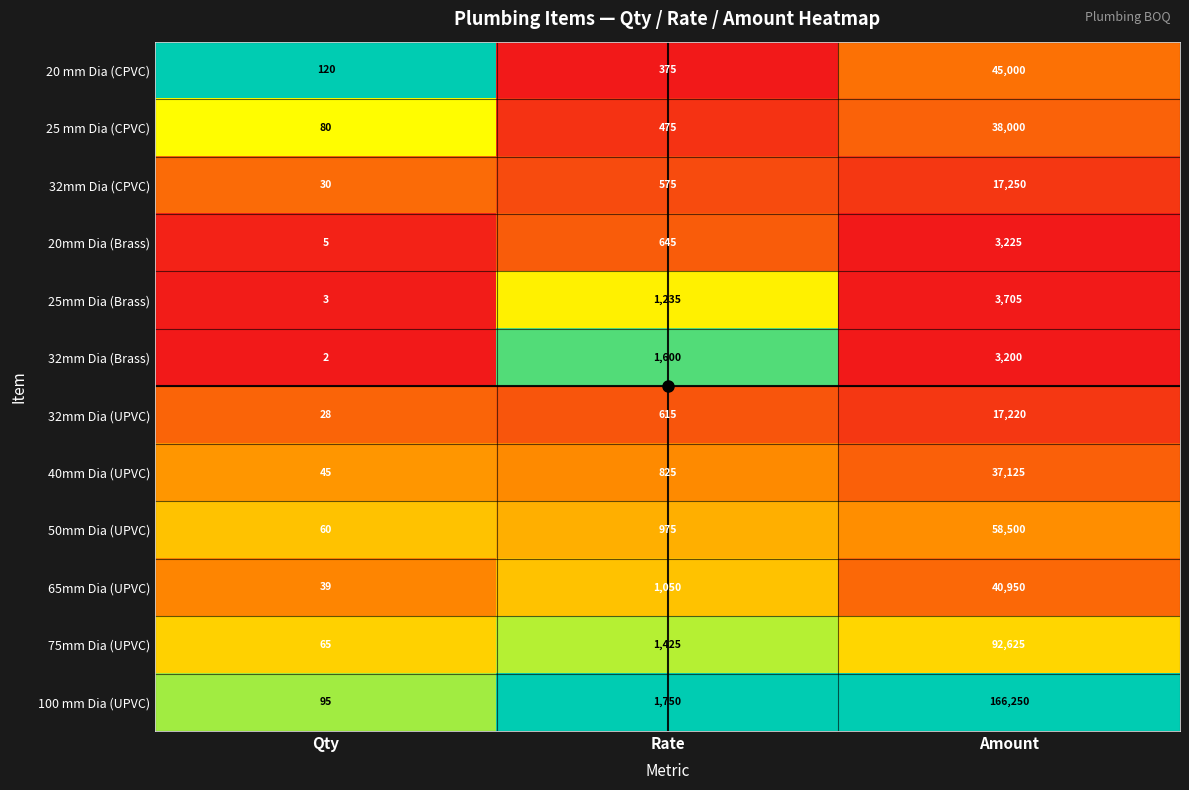

What is the average value of the 20 mm Dia (CPVC) series?

15165